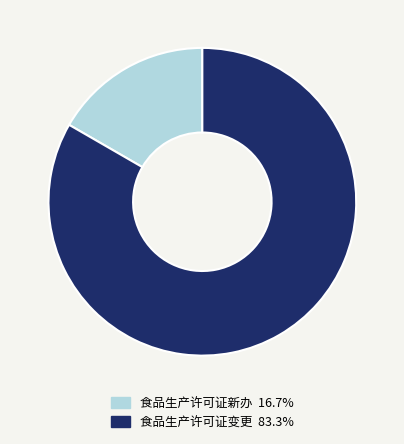

Is it true that 食品生产许可证变更 is 93% of the pie?

False